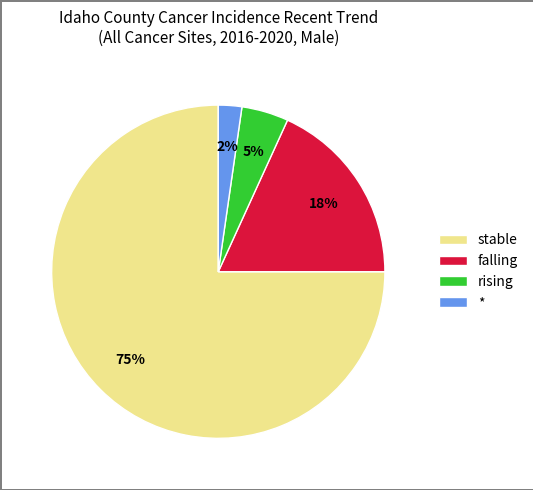

How many slices are in this pie chart?

4